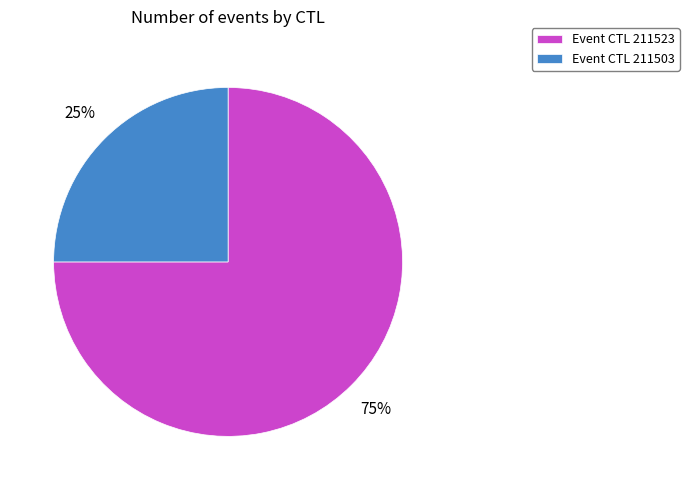

What is the majority slice?

Event CTL 211523